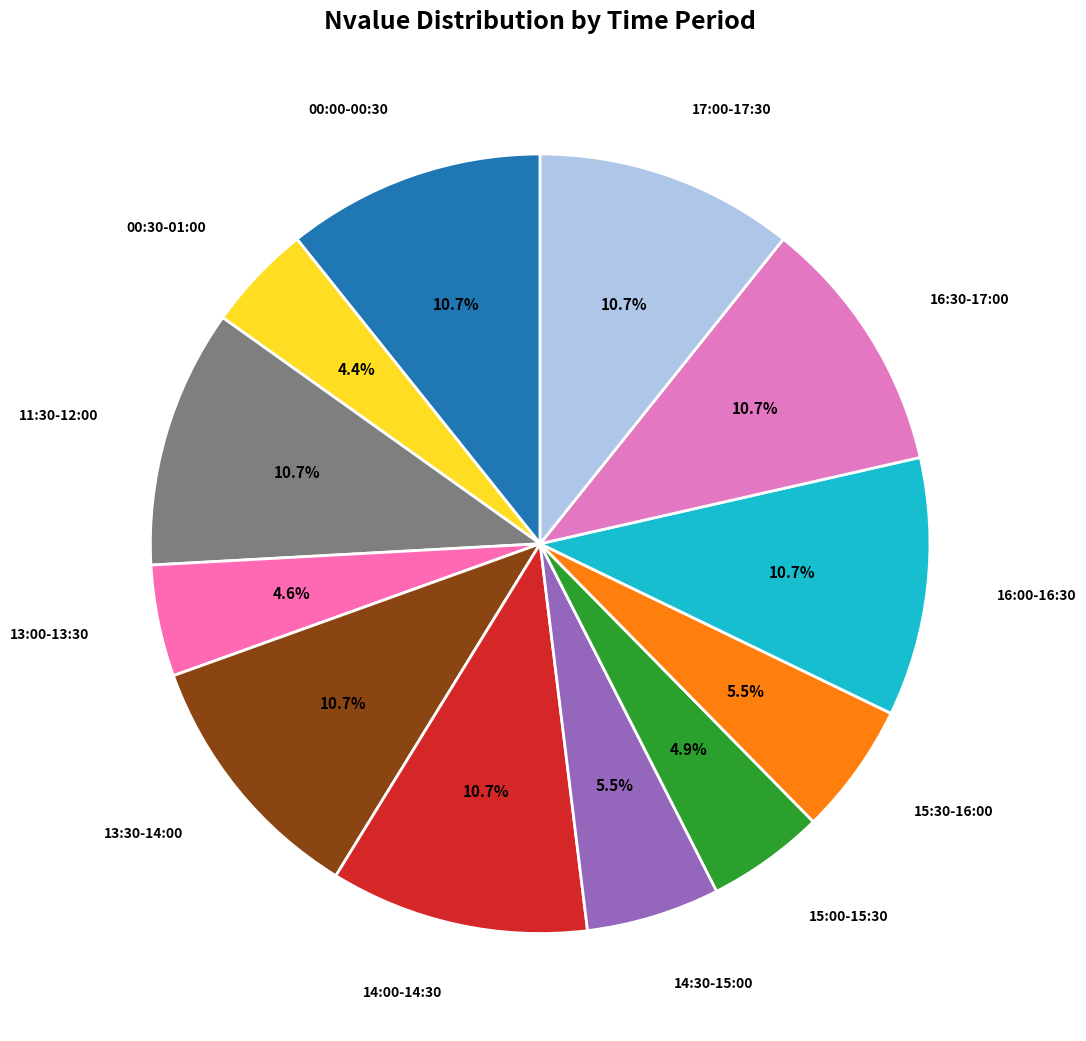

Count the number of slices in the pie.

12